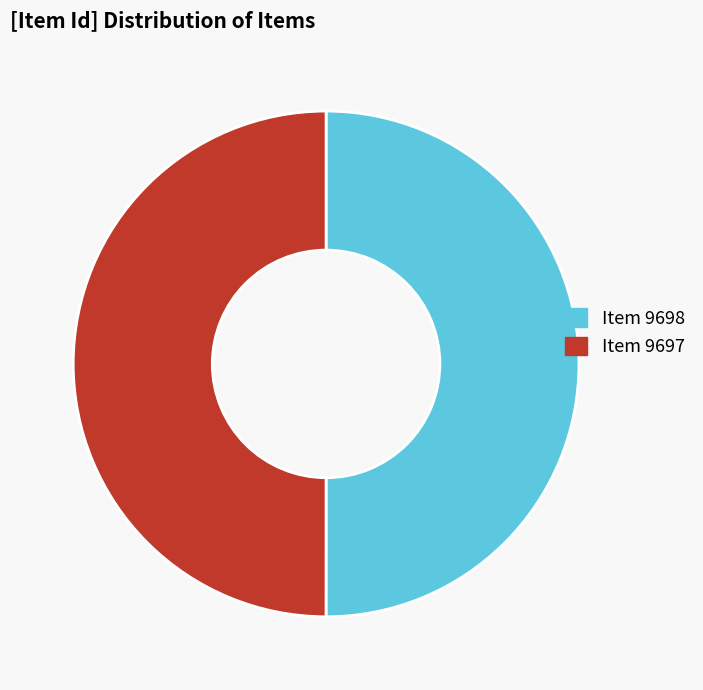

Combined, do Item 9698 and Item 9697 account for over 50%?

Yes